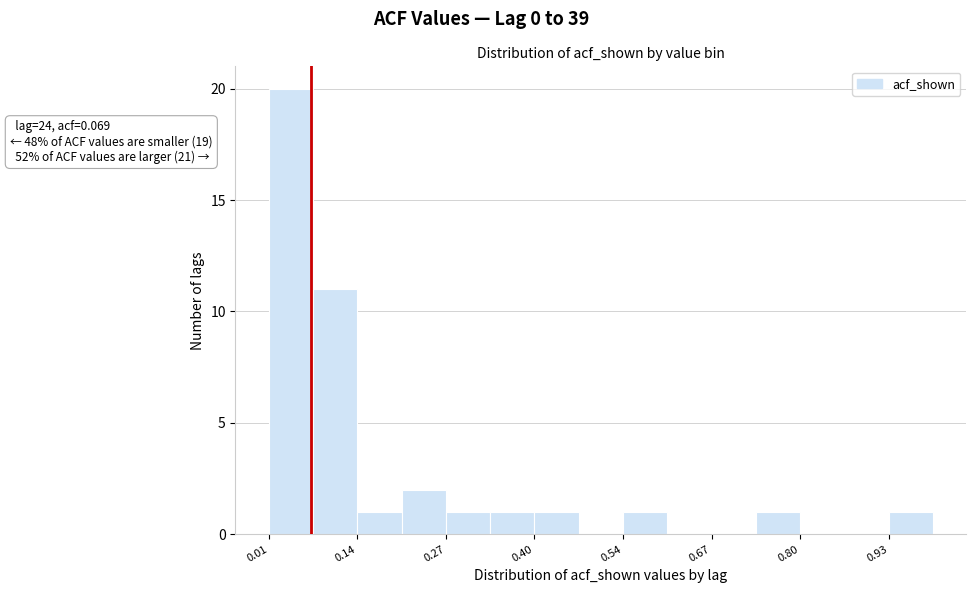

Read against the x-axis, roughly where is the centre of the tallest bar?

0.04